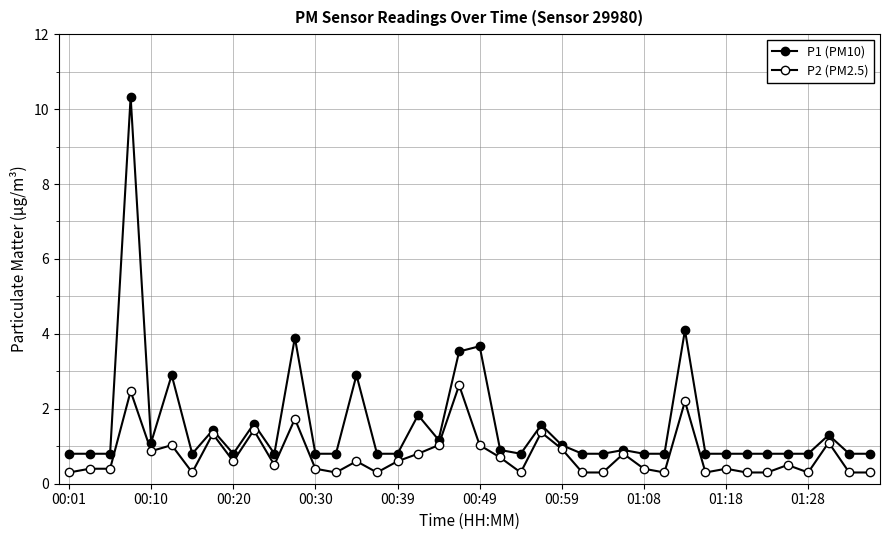

Is this an area chart (filled region under the line)?

No